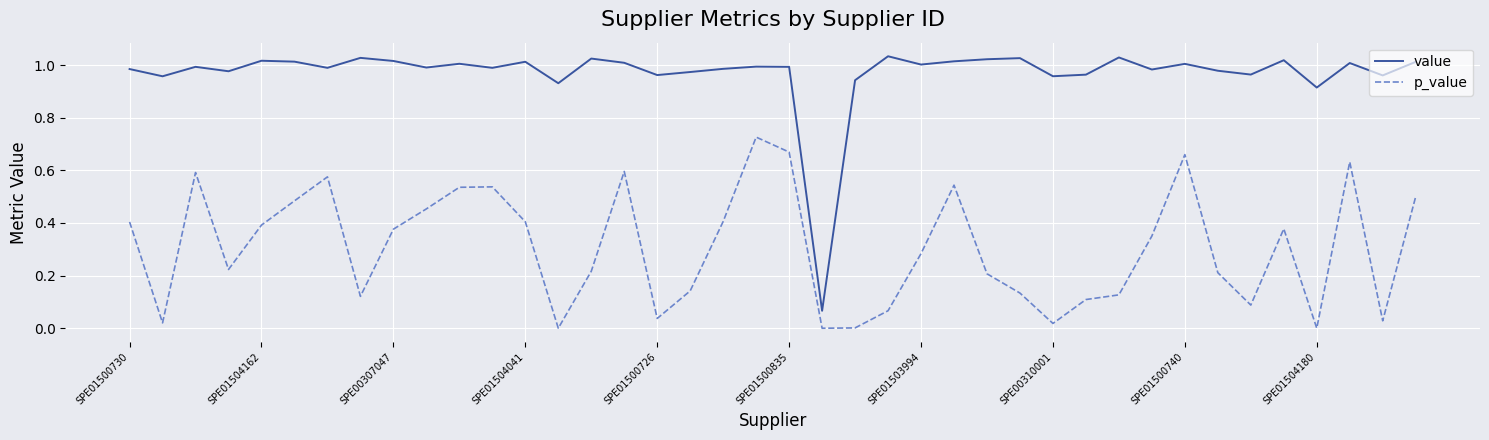

Which series has the largest range (max minus min)?

value